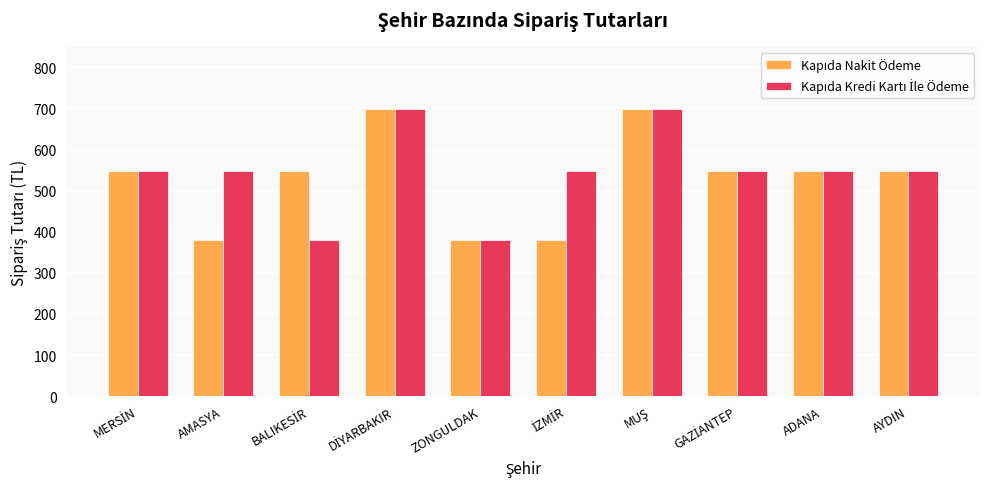

What is the maximum value shown in the chart?

699